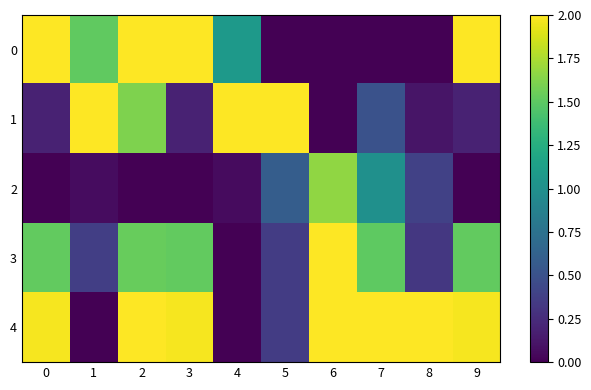

Which category has the lowest value across all series?

5